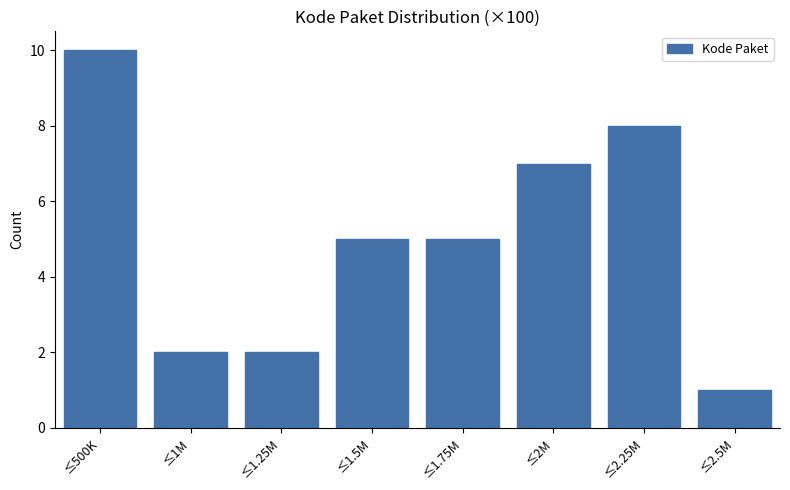

Reading right to left, list all the values displayed in this chart.

1	8	7	5	5	2	2	10